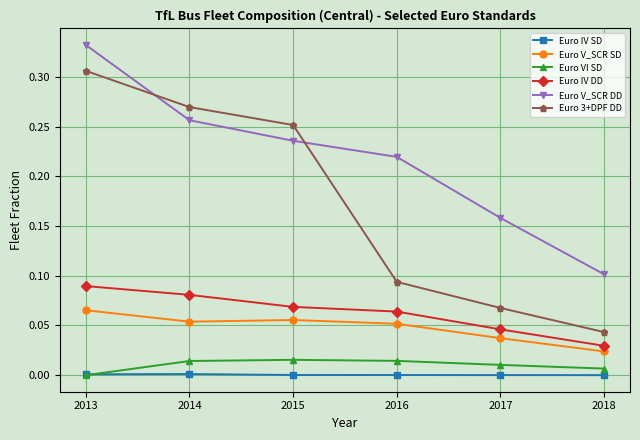

True or false: Euro V_SCR SD and Euro 3+DPF DD intersect in this chart.

False